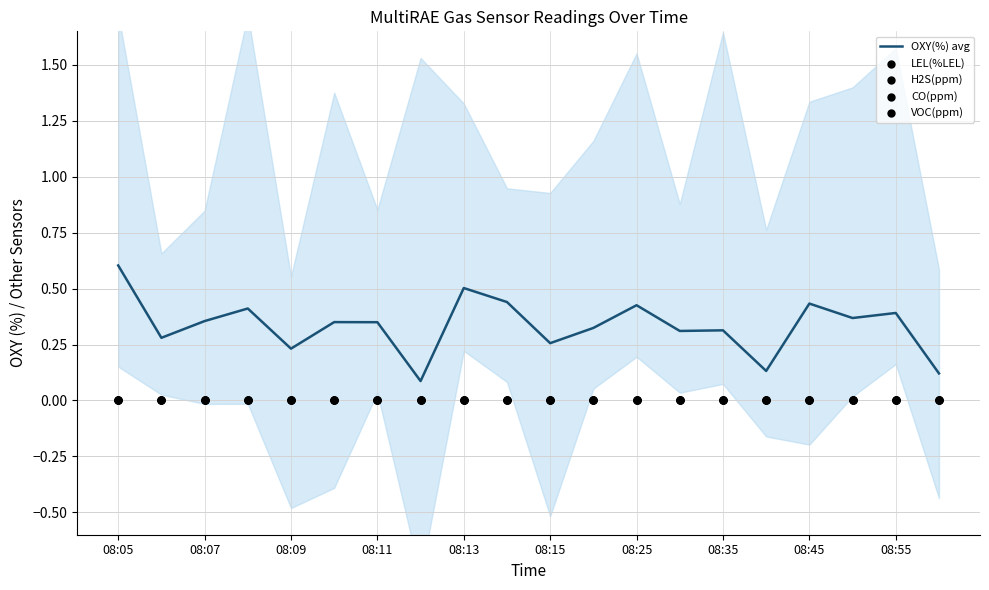

Which series contains the highest Y value?

OXY(%) avg